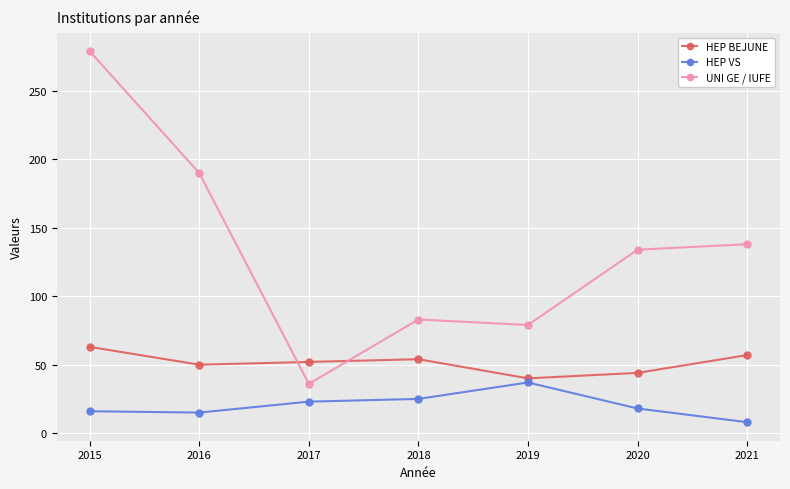

What is the difference between the maximum and minimum values in the HEP VS series?

29